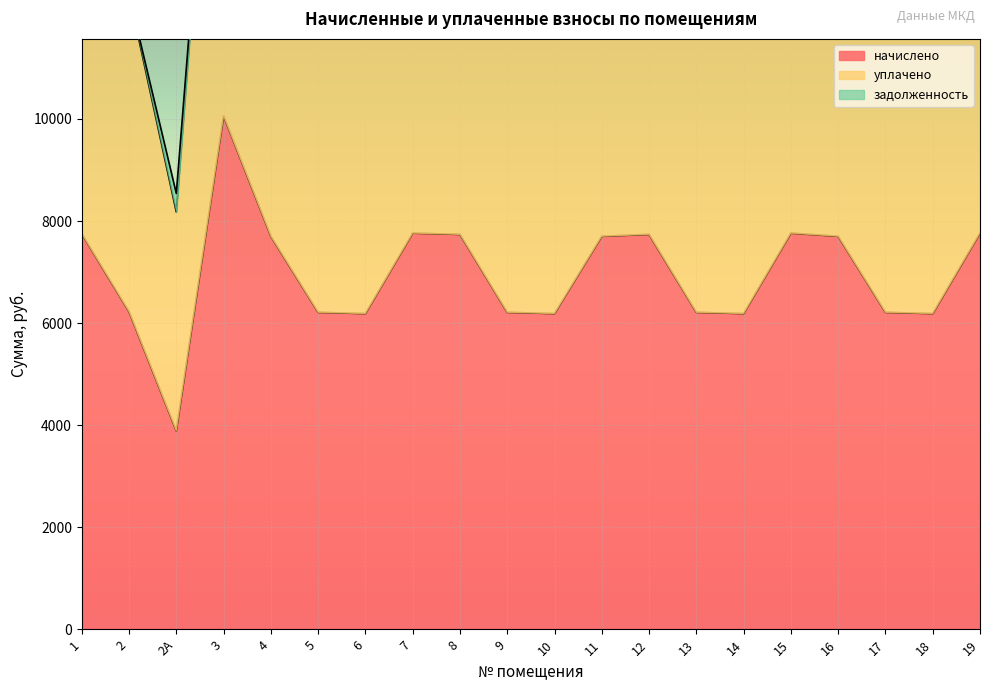

What is the difference between the second highest and minimum values in the уплачено series?

8159.6